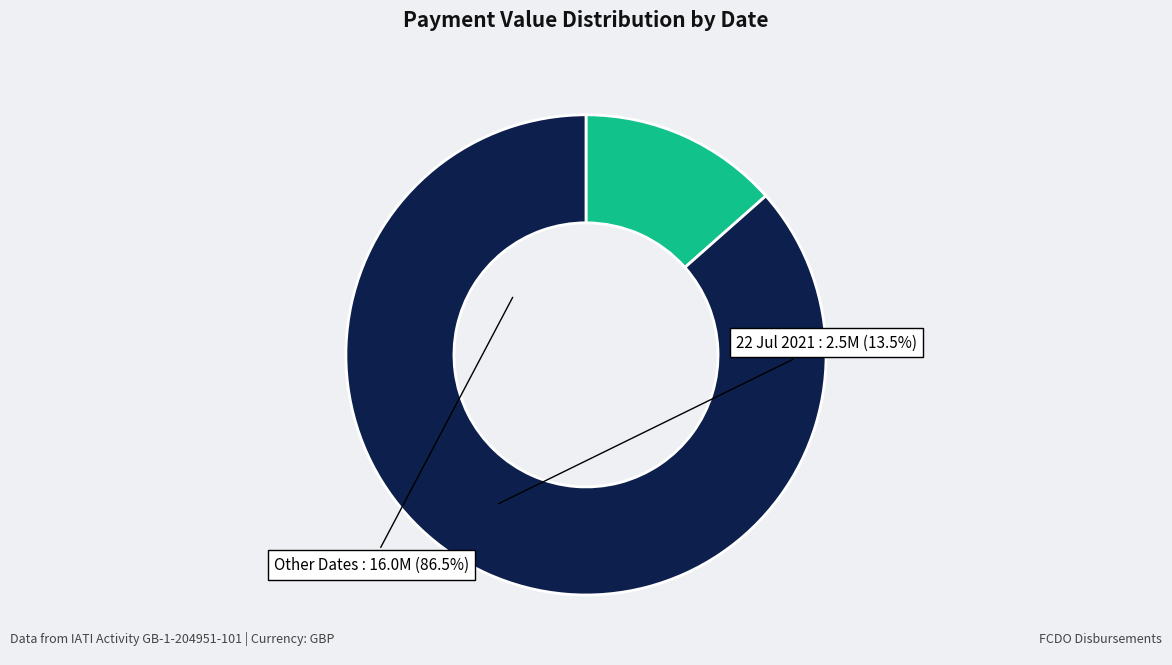

Does any single category account for the majority?

Yes